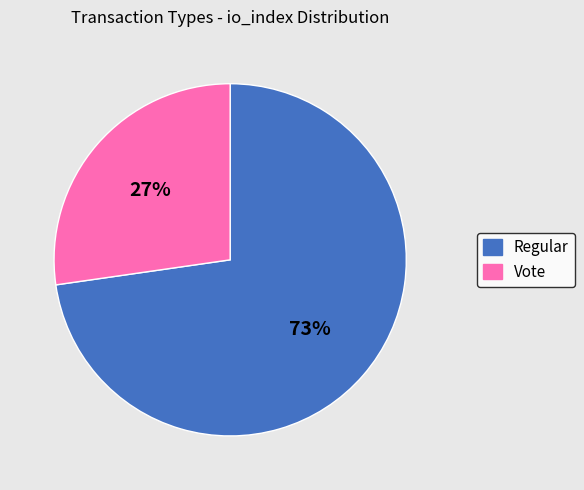

What is the ratio of the value at Vote to the value at Regular?

0.4